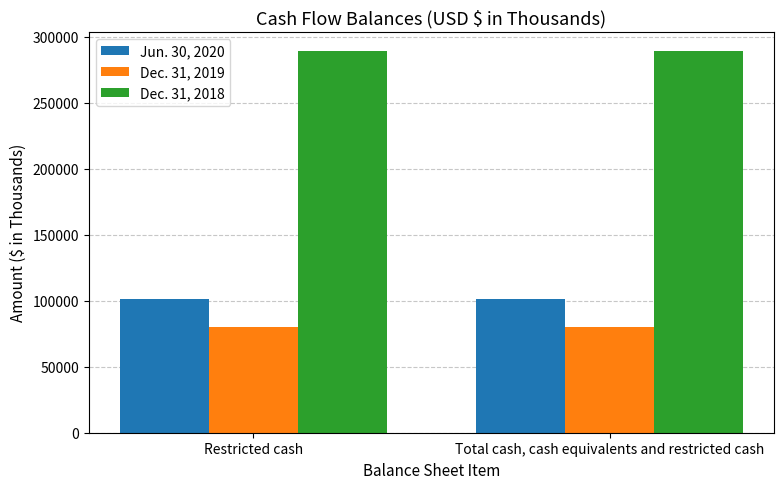

What is the average value of the Dec. 31, 2019 series?

79741